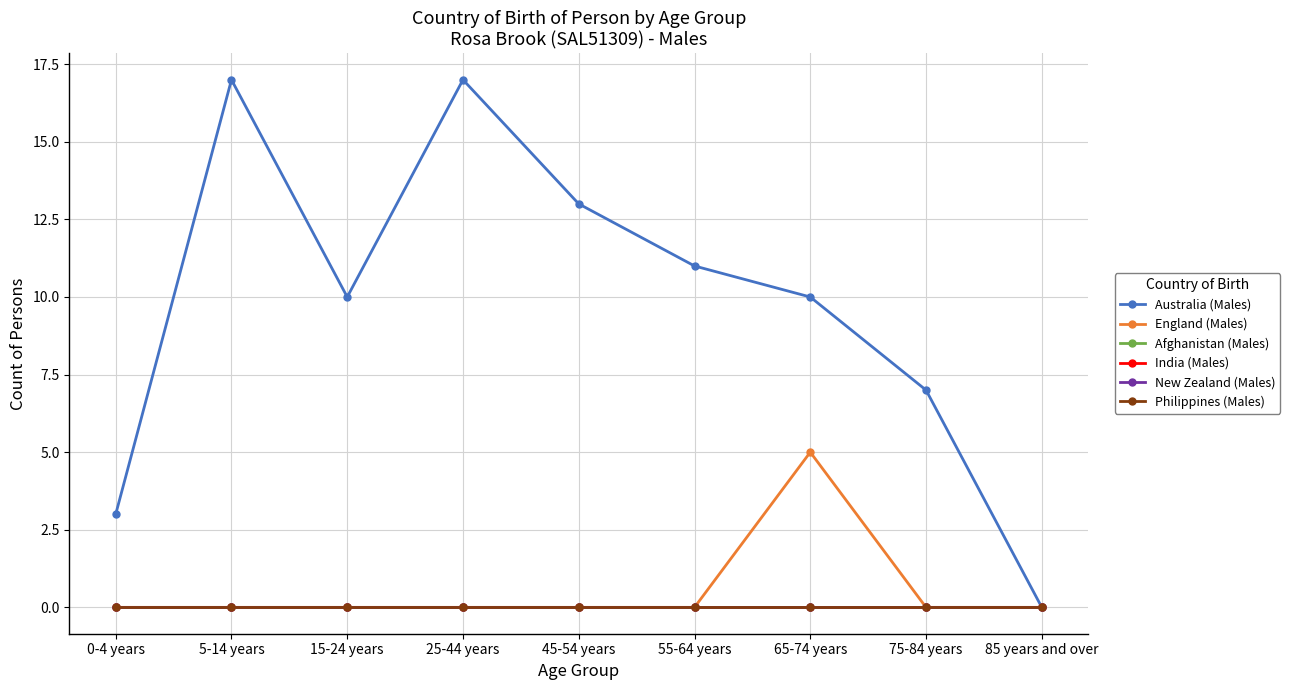

Where is England (Males) nearest to the value 2?

0-4 years